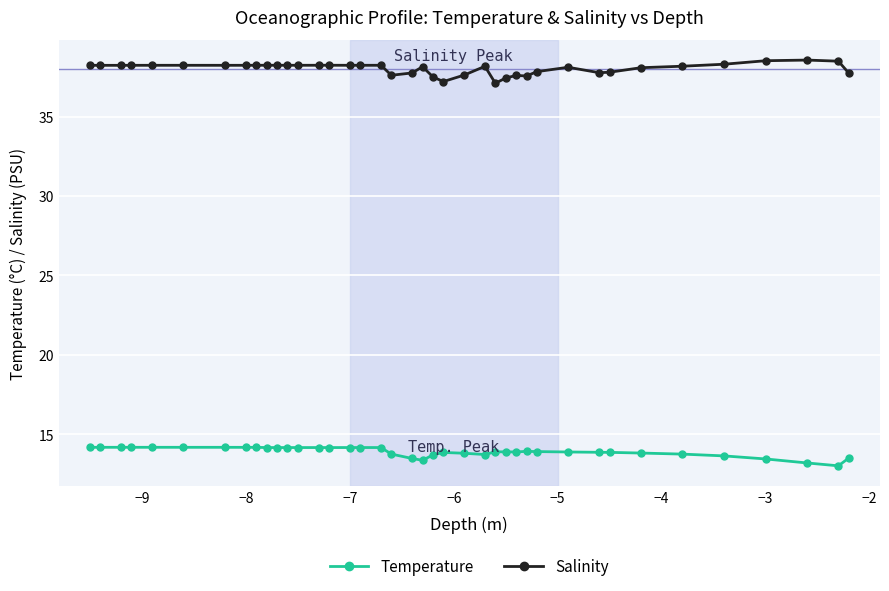

True or false: Temperature and Salinity intersect in this chart.

False